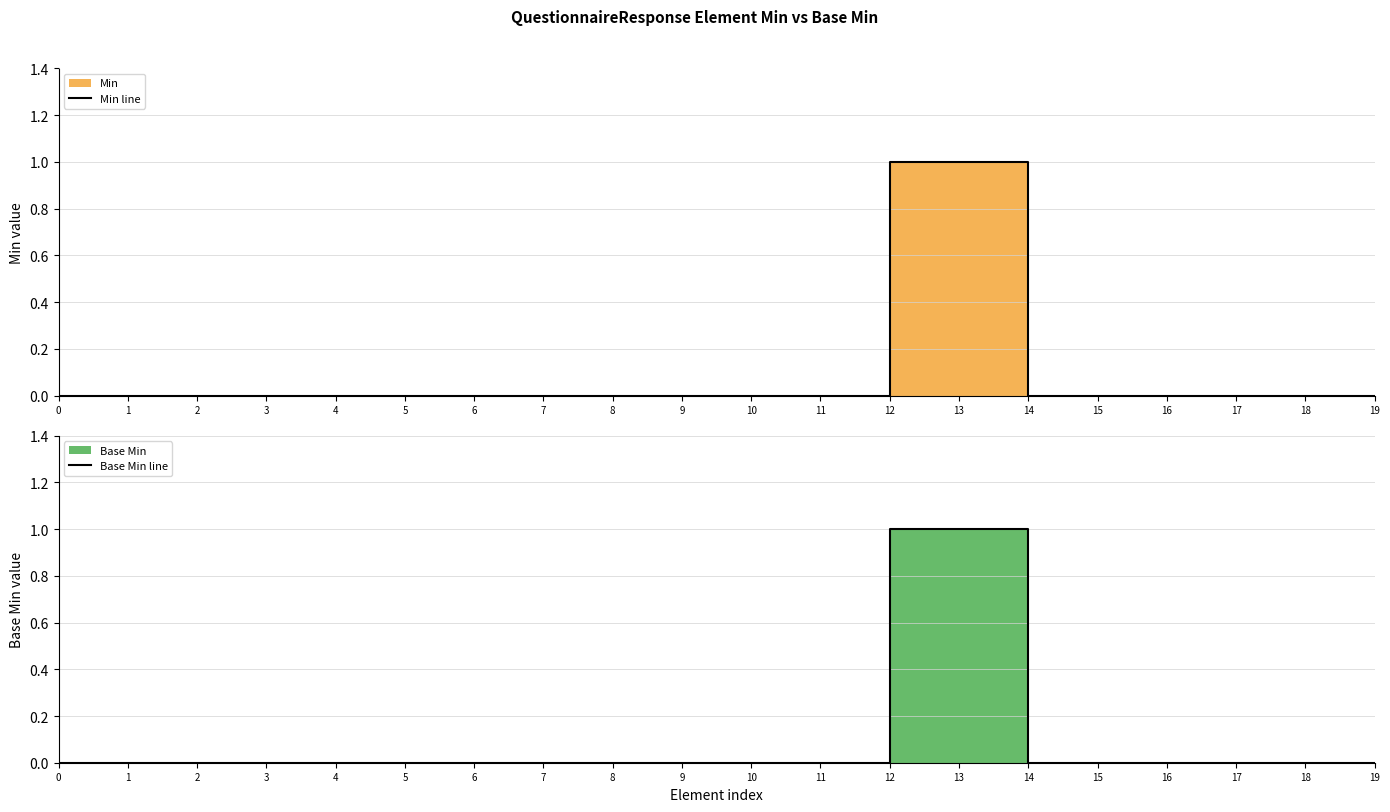

True or false: Min line and Base Min line intersect in this chart.

False